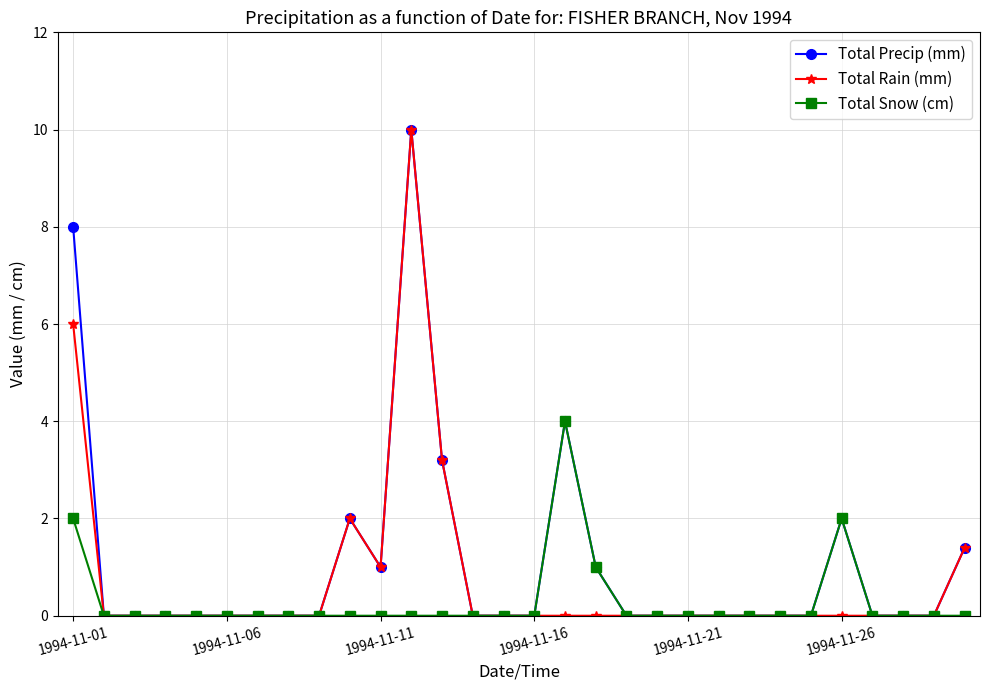

What is the maximum value for Total Snow (cm)?

4.0